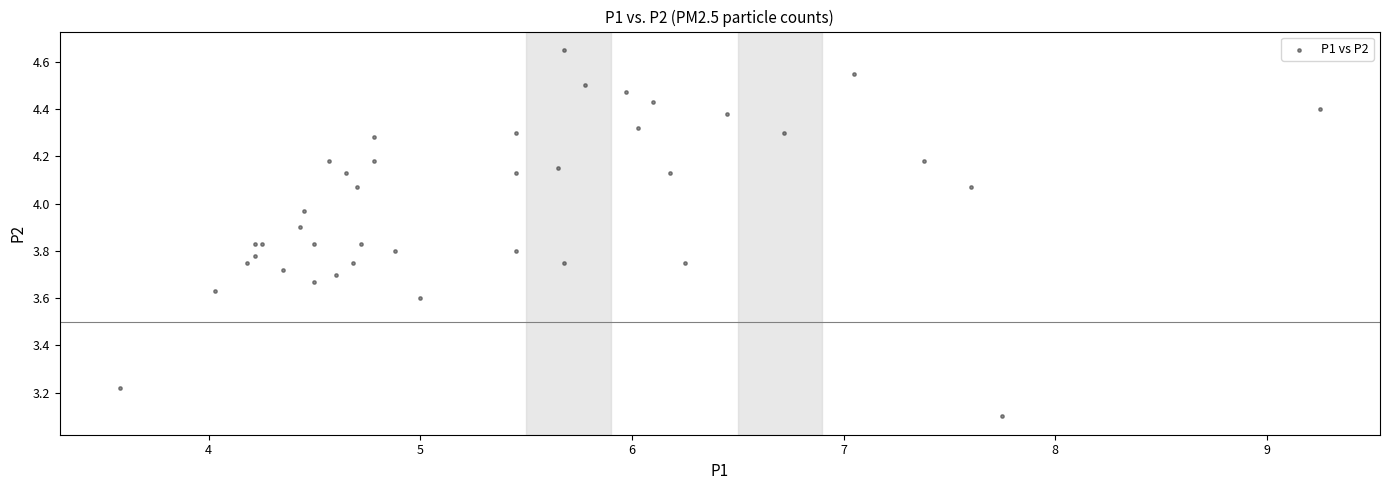

What Y value in the scatter plot is closest to 3?

3.1